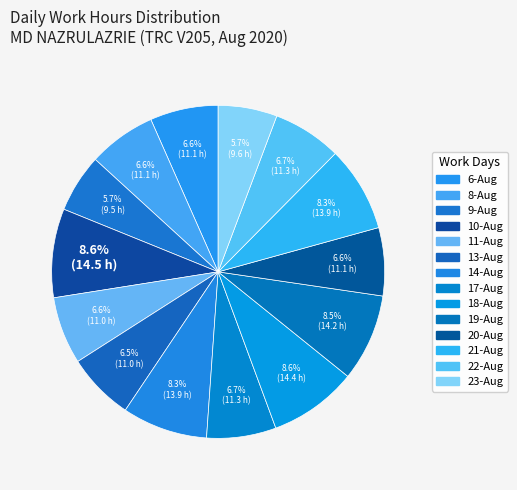

How many segments does this pie chart have?

14